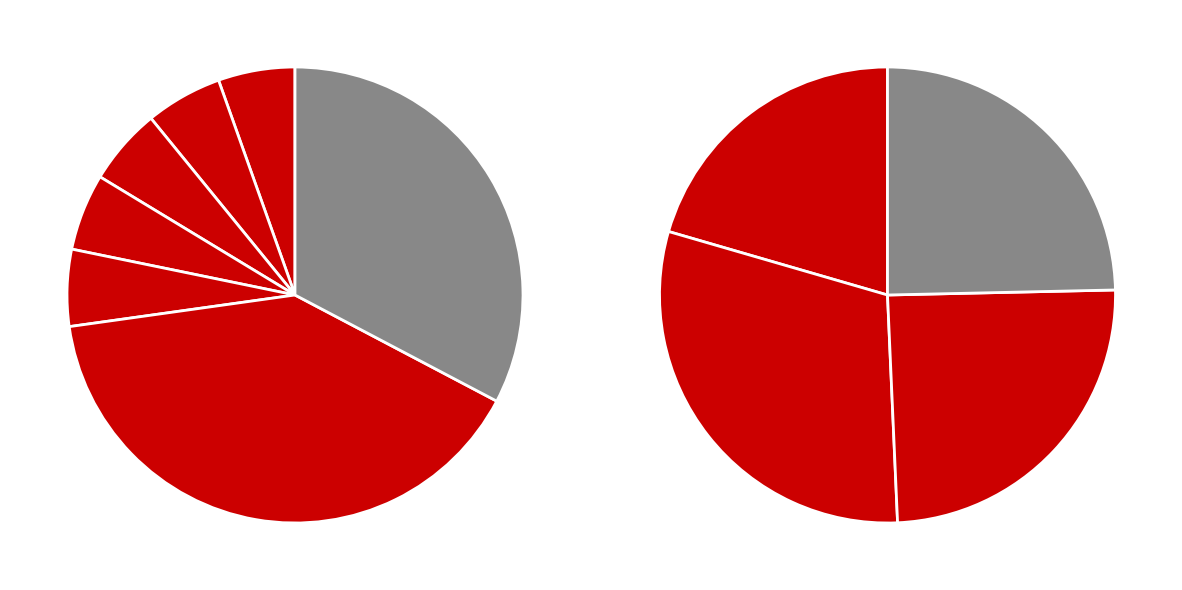

What is the ratio of the value at 290687 to the value at 248380?

0.8